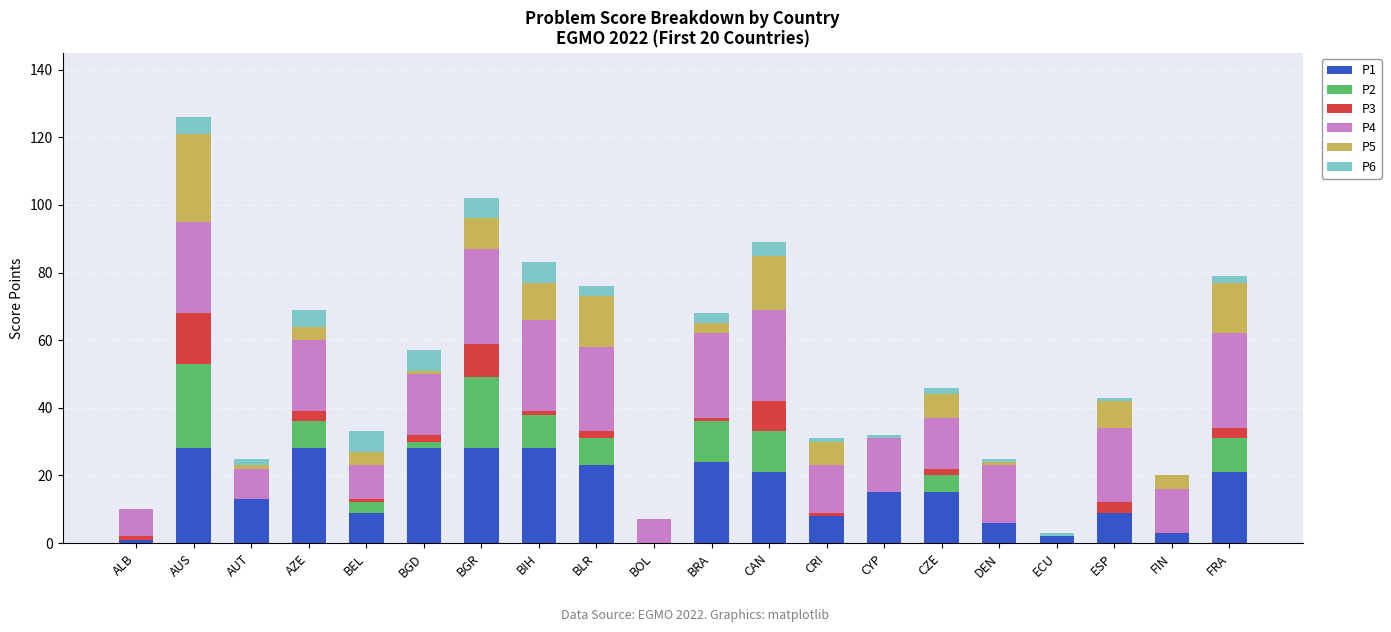

At which category is the sum across all series the highest?

AUS